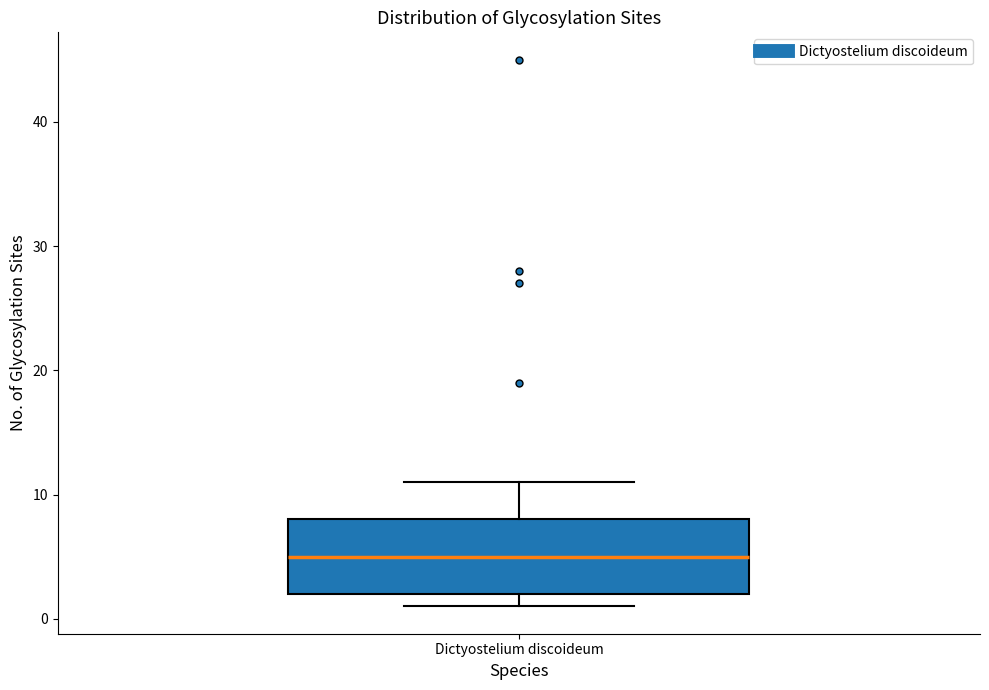

Read this box plot against the y-axis: the position of the median line, the range covered by the box, and the ends of both whiskers. The values are not printed on the chart, so give them approximately, as read against the axis.

median 5, box 2 to 8, whiskers 1 to 11